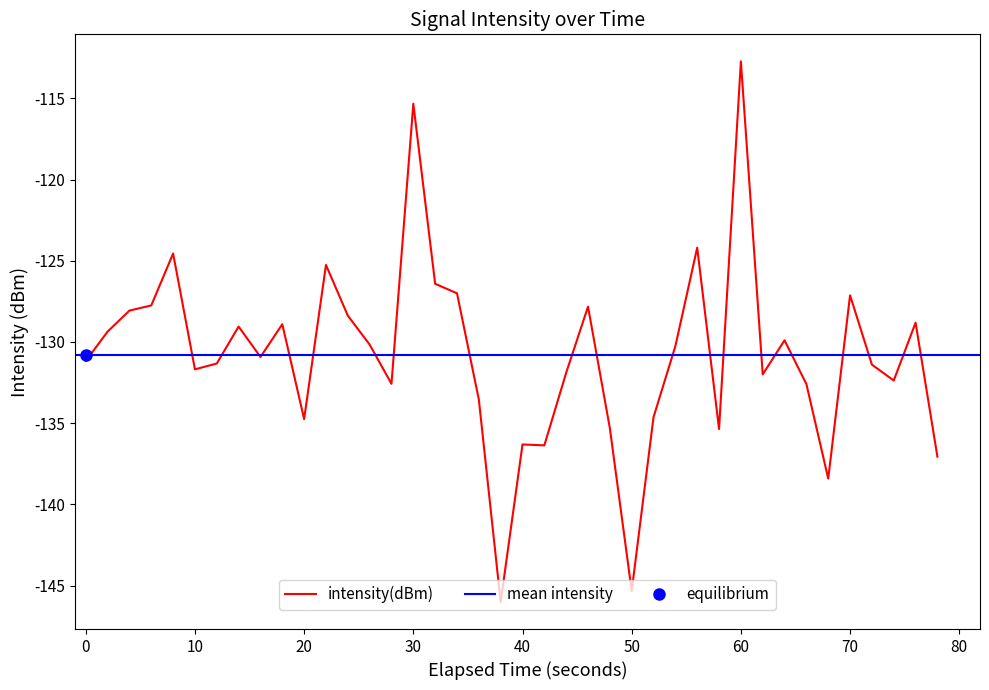

Is it true that intensity(dBm) equals -131.7 at 10?

True